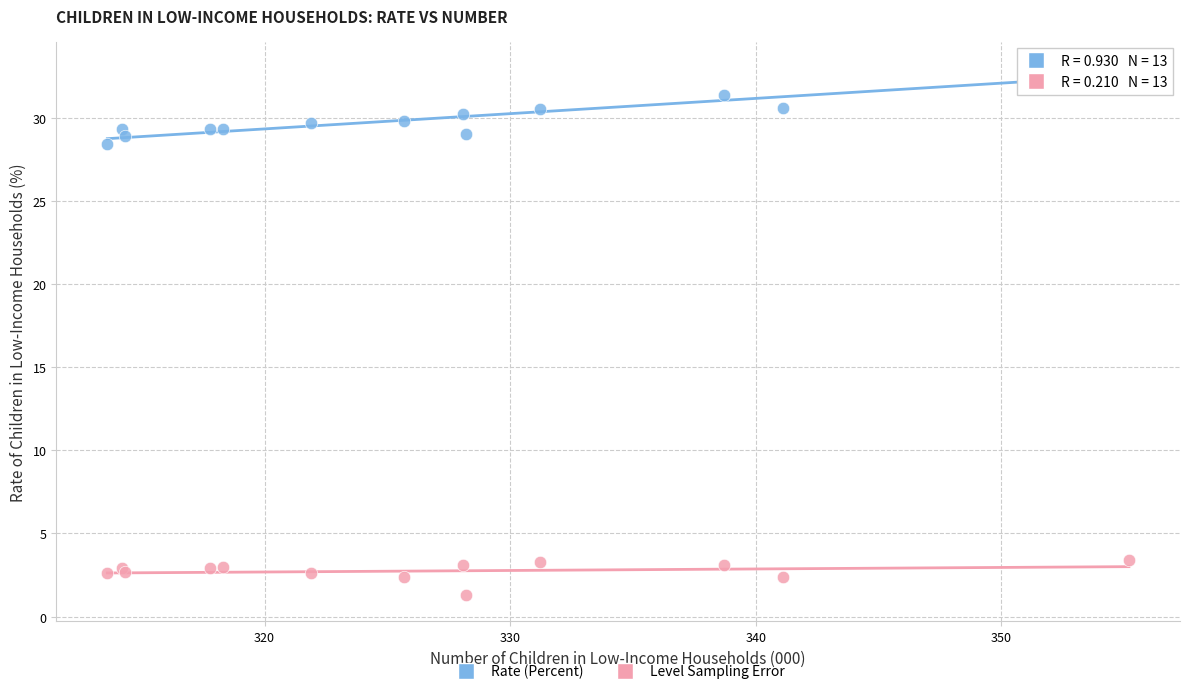

Across all series, what Y value is closest to 17?

28.4